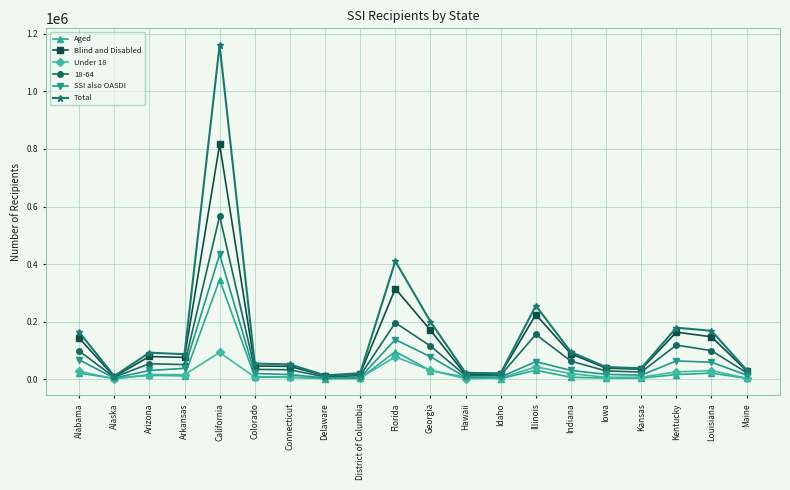

How many data points does each series have?

20